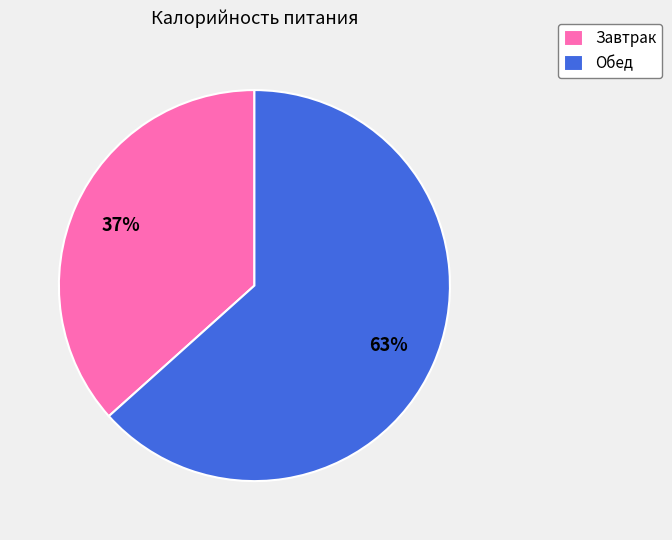

To the nearest percent, what is the combined percentage of Завтрак and Обед?

100%